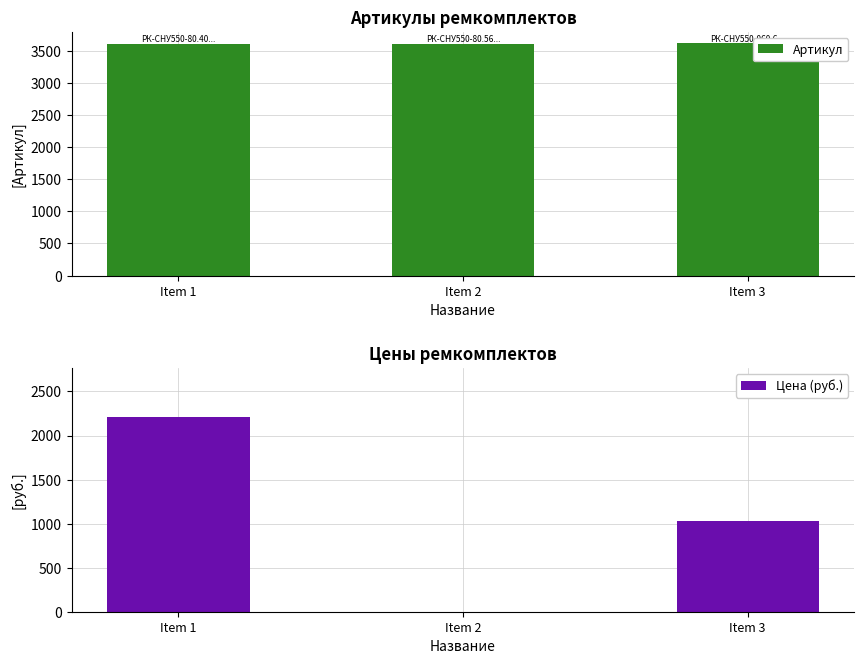

List the labels in order of Артикул value, largest first.

Item 3, Item 2, Item 1